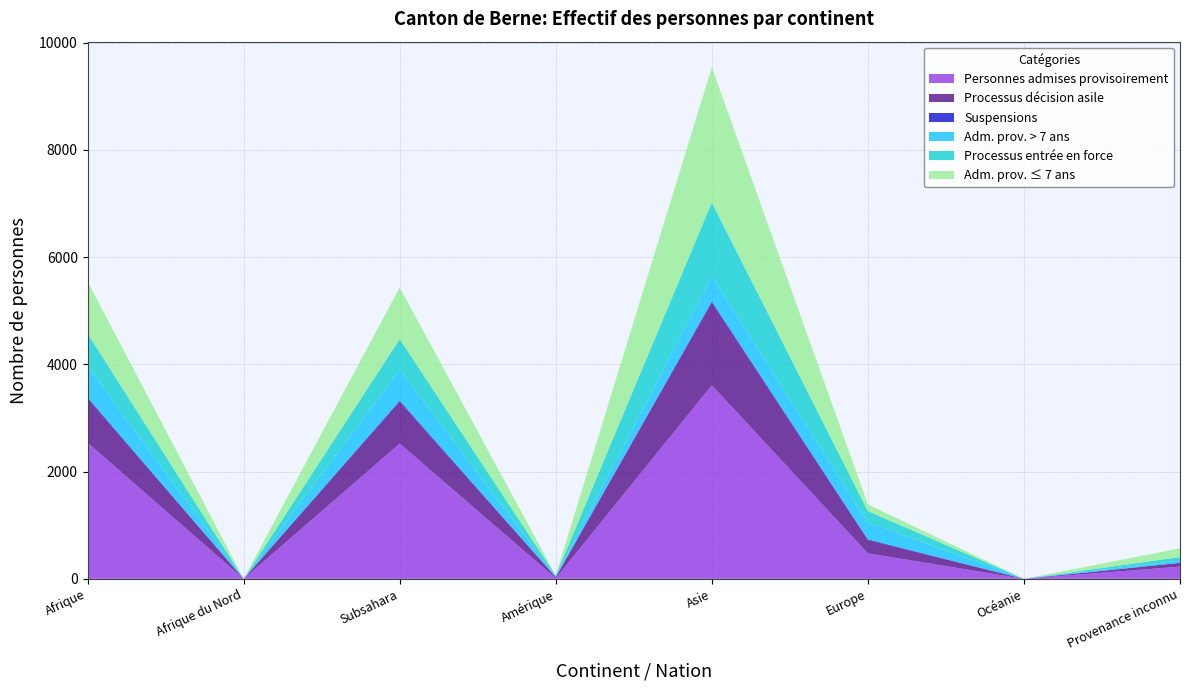

Reading left to right, what are all the values shown in this chart?

Personnes admises provisoirement: Afrique=2538	Afrique du Nord=0	Subsahara=2522	Amérique=11	Asie=3610	Europe=475	Océanie=0	Provenance inconnu=228
Processus décision asile: Afrique=825	Afrique du Nord=0	Subsahara=782	Amérique=21	Asie=1542	Europe=248	Océanie=0	Provenance inconnu=68
Suspensions: Afrique=20	Afrique du Nord=0	Subsahara=19	Amérique=3	Asie=22	Europe=13	Océanie=0	Provenance inconnu=3
Adm. prov. > 7 ans: Afrique=586	Afrique du Nord=0	Subsahara=577	Amérique=8	Asie=466	Europe=316	Océanie=0	Provenance inconnu=42
Processus entrée en force: Afrique=605	Afrique du Nord=0	Subsahara=570	Amérique=19	Asie=1379	Europe=212	Océanie=0	Provenance inconnu=64
Adm. prov. ≤ 7 ans: Afrique=970	Afrique du Nord=0	Subsahara=963	Amérique=3	Asie=2521	Europe=124	Océanie=0	Provenance inconnu=163